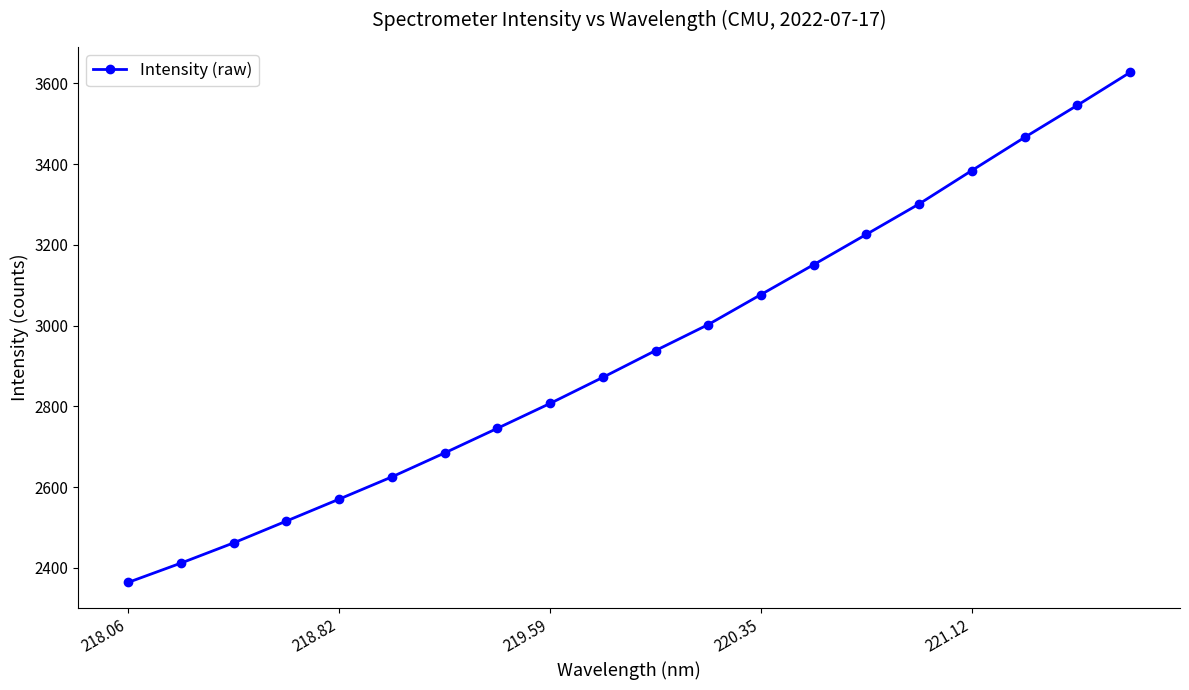

What is the difference between the maximum and minimum values?

1262.6